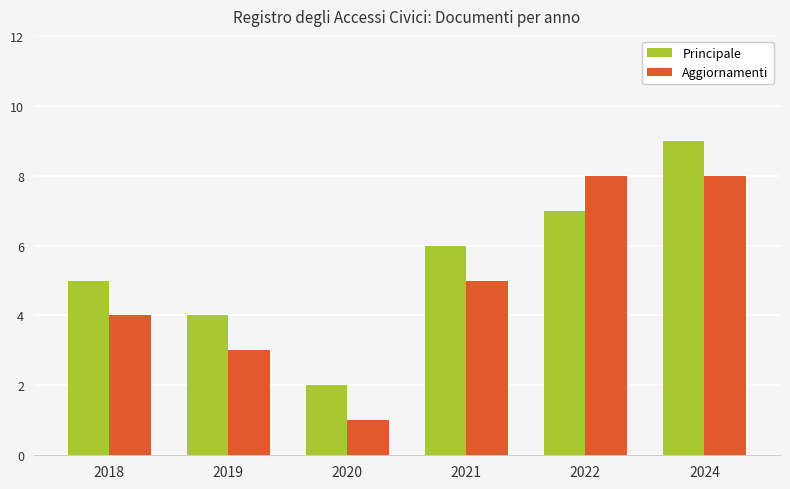

What is the difference between the second highest and second lowest values in the Principale series?

3